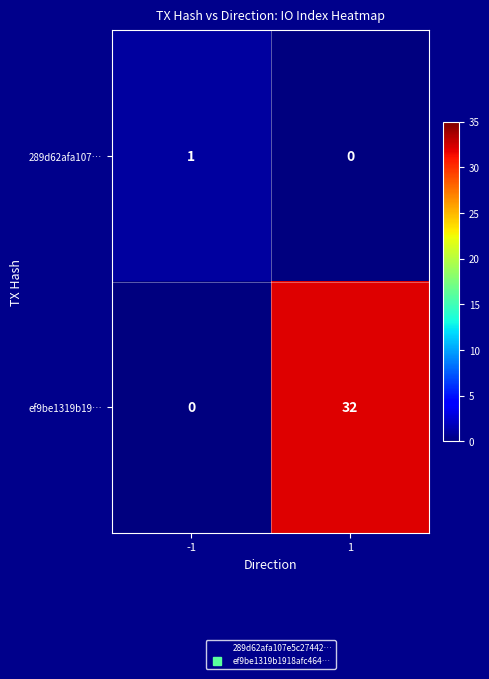

Which series has the largest range (max minus min)?

ef9be1319b19…